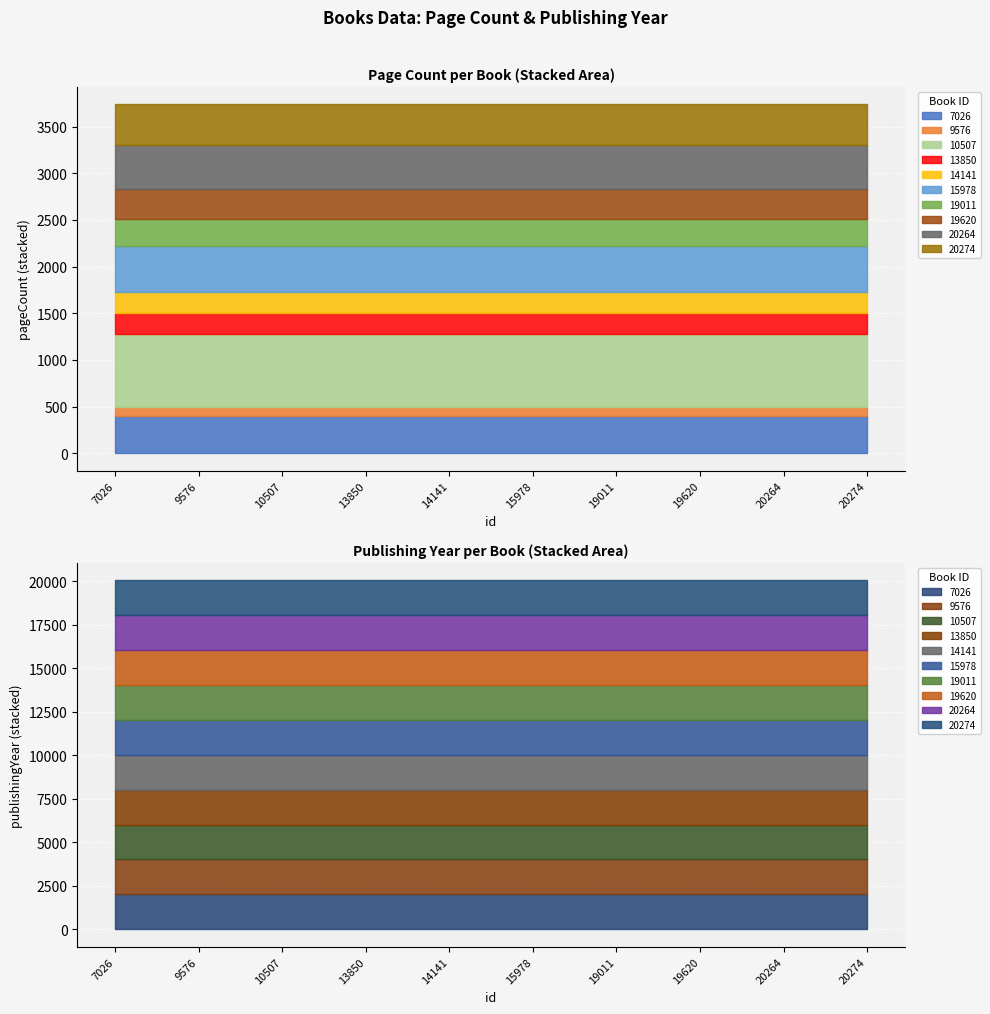

At which category is the sum across all series the highest?

10507